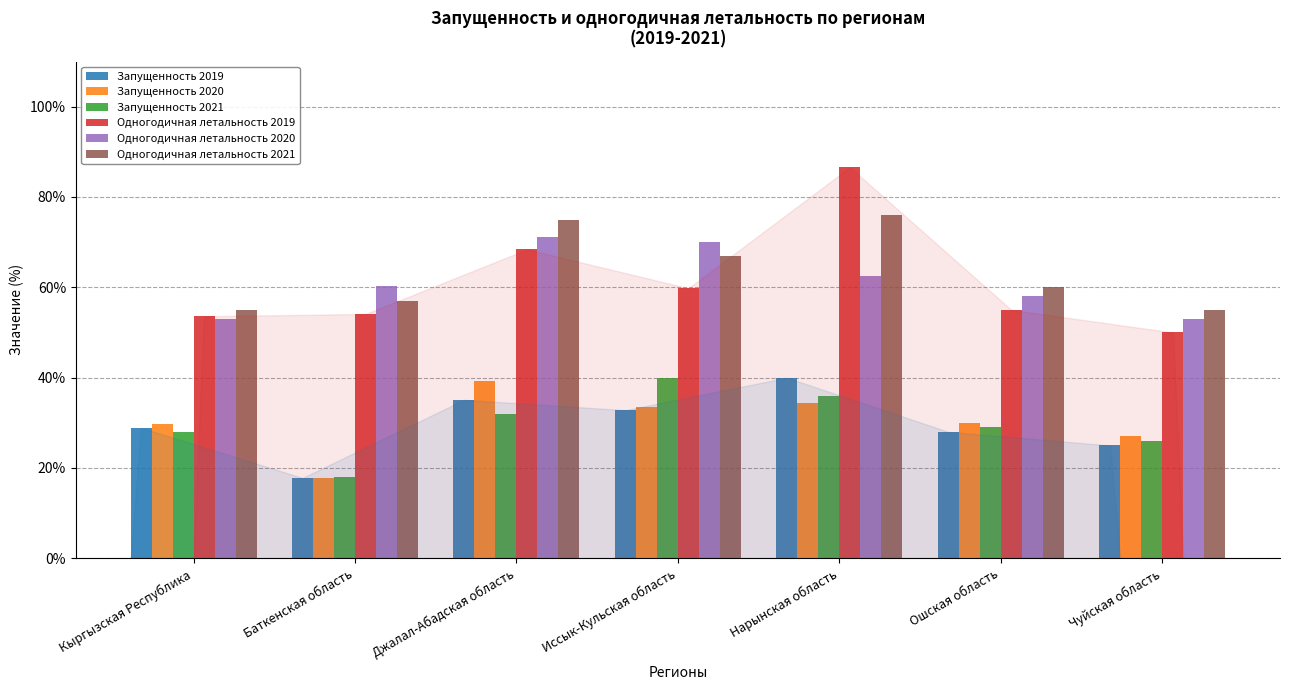

Between Кыргызская Республика and Баткенская область, which series saw the biggest shift?

Запущенность 2020